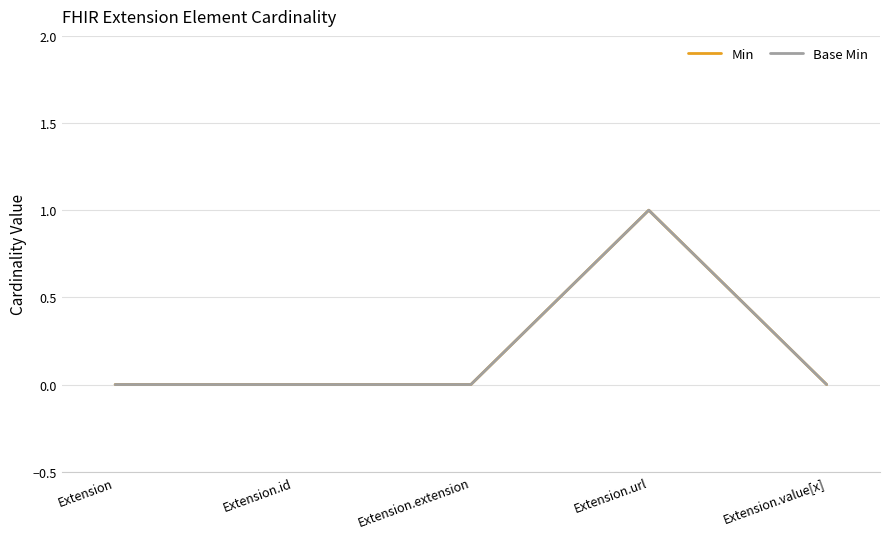

What is the maximum value for Min?

1